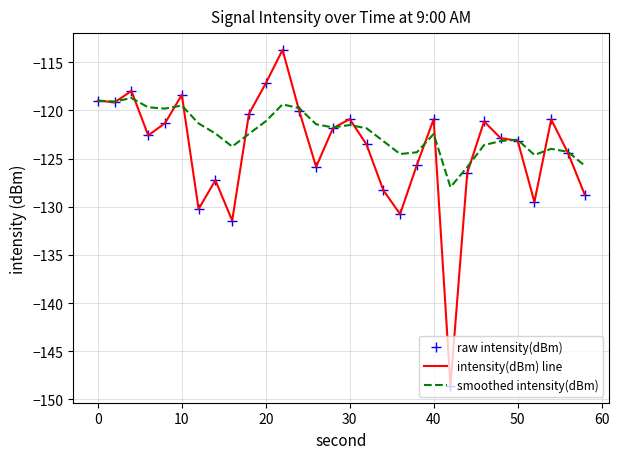

What is the minimum value for raw intensity(dBm)?

-148.6